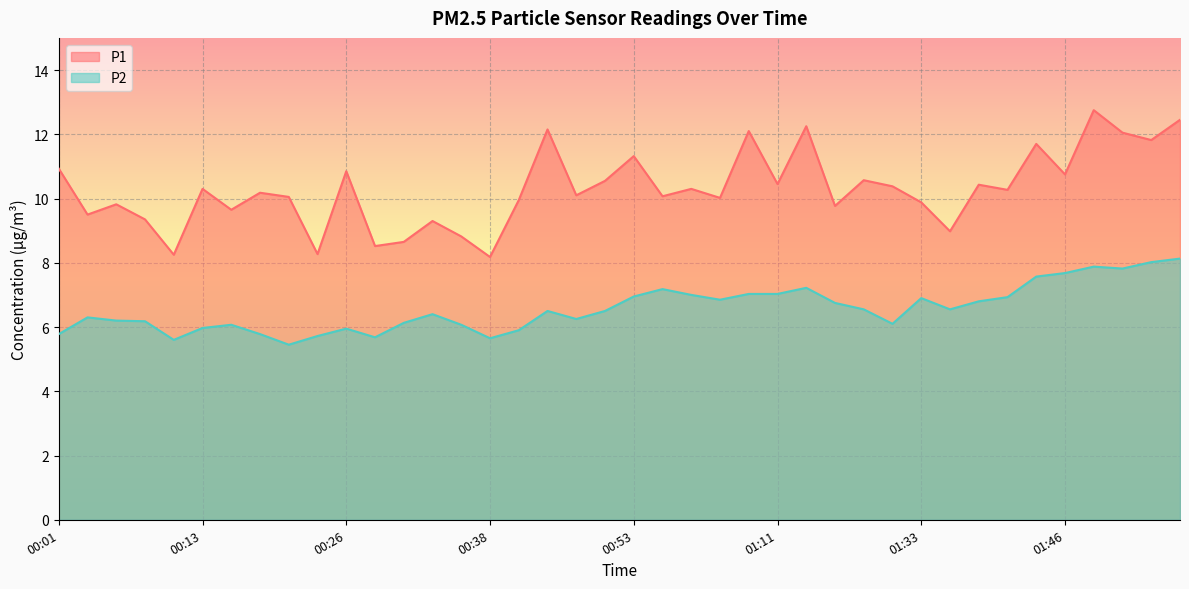

Reading left to right, what are all the values shown in this chart?

P1: 10.9	9.5	9.8	9.3	8.2	10.3	9.7	10.2	10.1	8.3	10.8	8.5	8.7	9.3	8.8	8.2	9.9	12.2	10.1	10.6	11.3	10.1	10.3	10.0	12.1	10.4	12.2	9.8	10.6	10.4	9.9	9.0	10.4	10.3	11.7	10.8	12.8	12.1	11.8	12.4
P2: 5.8	6.3	6.2	6.2	5.6	6.0	6.1	5.8	5.5	5.7	6.0	5.7	6.1	6.4	6.1	5.7	5.9	6.5	6.2	6.5	7.0	7.2	7.0	6.8	7.0	7.0	7.2	6.8	6.5	6.1	6.9	6.5	6.8	6.9	7.6	7.7	7.9	7.8	8.0	8.1